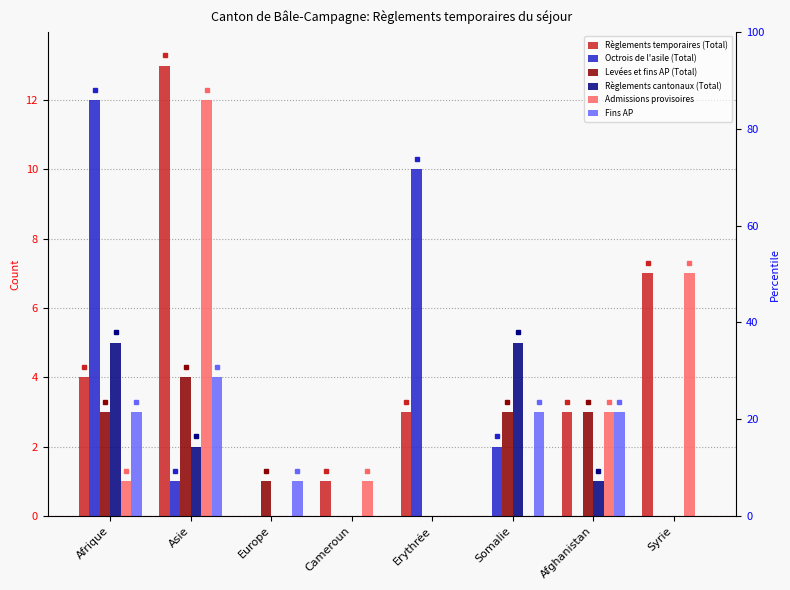

Which series has the largest total across all categories?

Règlements temporaires (Total)